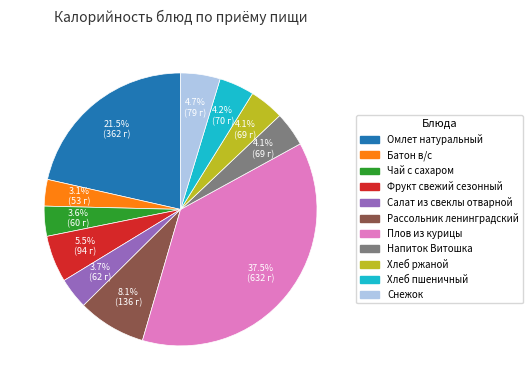

Is Салат из свеклы отварной the majority of the pie?

No